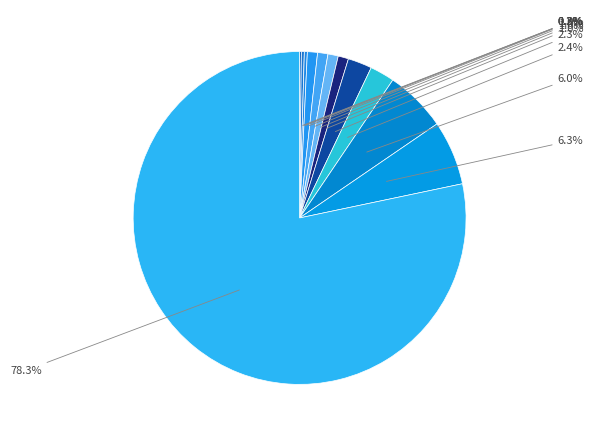

Rank the categories by value from highest to lowest.

SNELLEMAN HOUSE, EAST VIEW, MACGEORGE HOUSE, MURRAY GRIFFIN HOUSE, THE DELBRIDGE HOUSE, LIPPINCOTT HOUSE, DESBROWE ANNEAR HOUSE, CHADWICK HOUSE, RESIDENCE, WALLER HOUSE AND COLLECTION, FORMER HEAD TEACHER'S RESIDENCE, PHOLIOTA